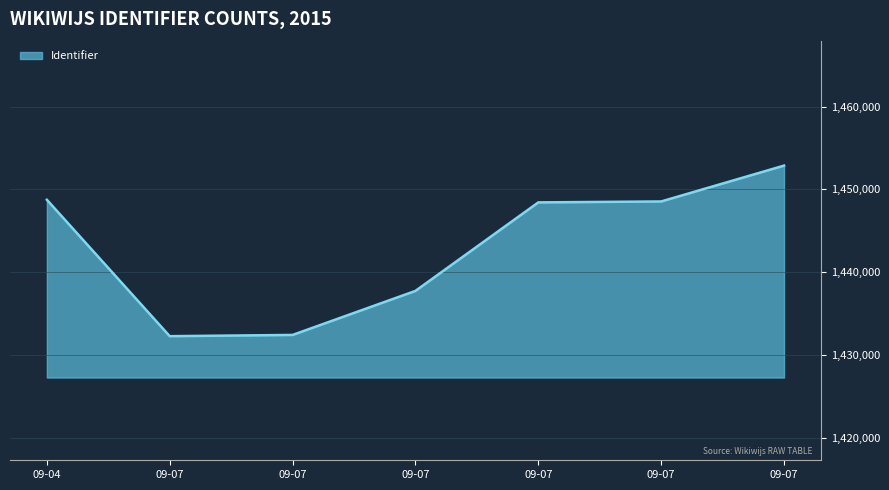

What is the sum of all values?

10101036